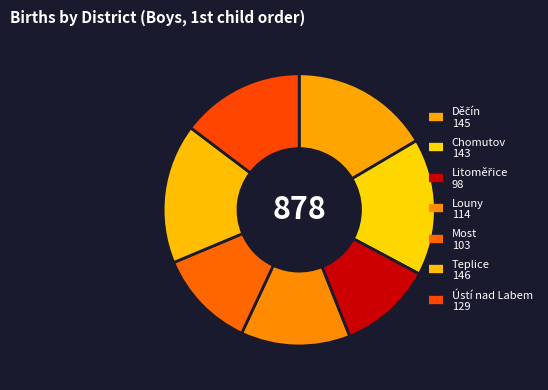

How many slices are in this pie chart?

7